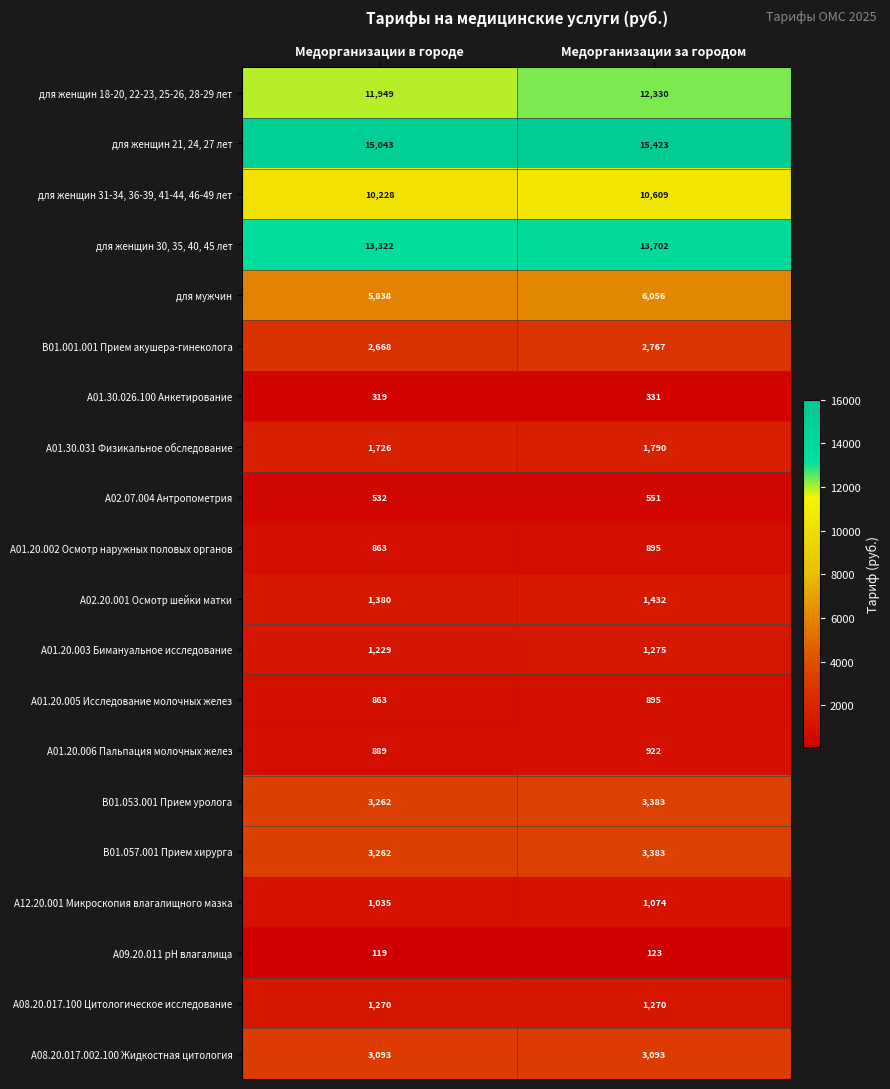

What is the spread (max minus min) of values at Медорганизации в городе?

14924